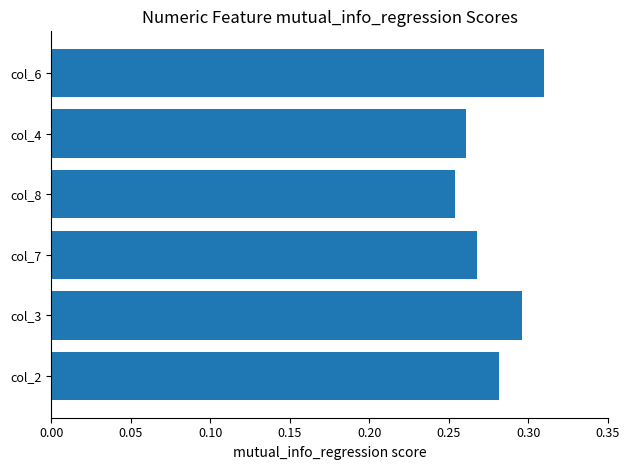

Is it true that the value at col_8 is 0.1?

False